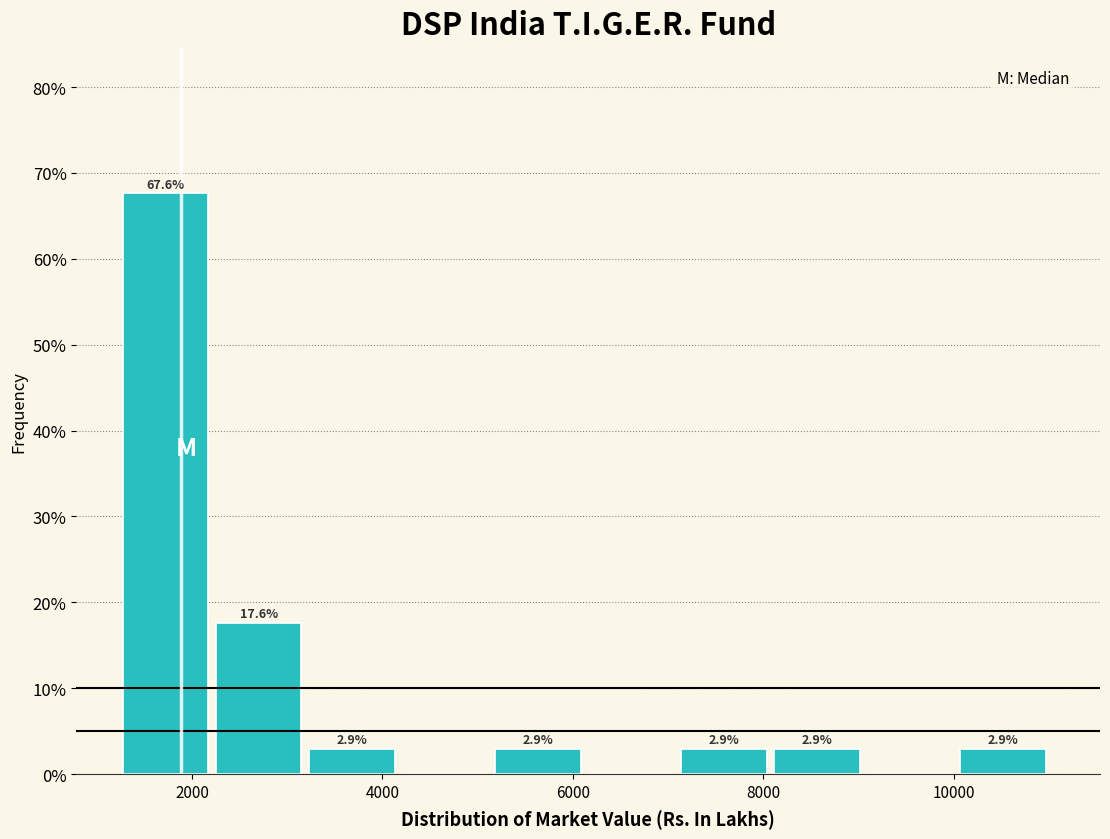

Over which range of the x-axis is the bar tallest?

1200 to 2200